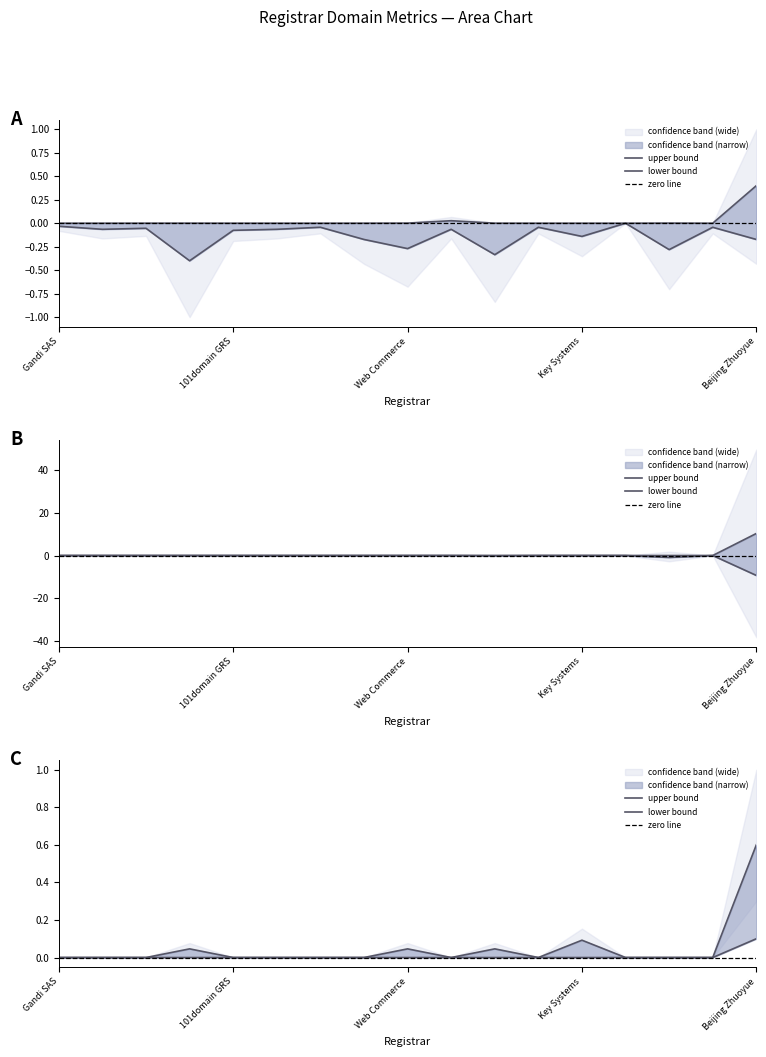

Reading left to right, what are all the values shown in this chart?

total-domains: 0.0	0.0	0.0	0.0	0.0	0.0	0.0	0.0	0.0	0.0	0.0	0.0	0.0	0.0	0.0	0.0	0.4
total-nameservers: -0.0	-0.1	-0.1	-0.4	-0.1	-0.1	-0.0	-0.2	-0.3	-0.1	-0.3	-0.0	-0.1	-0.0	-0.3	-0.0	-0.2
net-renews-1-yr: 0.0	0.0	0.0	0.0	0.0	0.0	0.0	0.0	0.0	0.0	0.0	0.0	0.1	0.0	0.0	0.0	0.6
net-renews-2-yr: 0.0	0.0	0.0	0.0	0.0	0.0	0.0	0.0	0.0	0.0	0.0	0.0	0.0	0.0	0.0	0.0	10.3
deleted-domains-nograce: 0.0	0.0	0.0	0.0	0.0	0.0	0.0	0.0	0.0	0.0	-0.1	0.0	0.0	0.0	-0.9	0.0	-9.3
net-adds-2-yr: 0.0	0.0	0.0	0.0	0.0	0.0	0.0	0.0	0.0	0.0	0.0	0.0	0.0	0.0	0.0	0.0	0.1